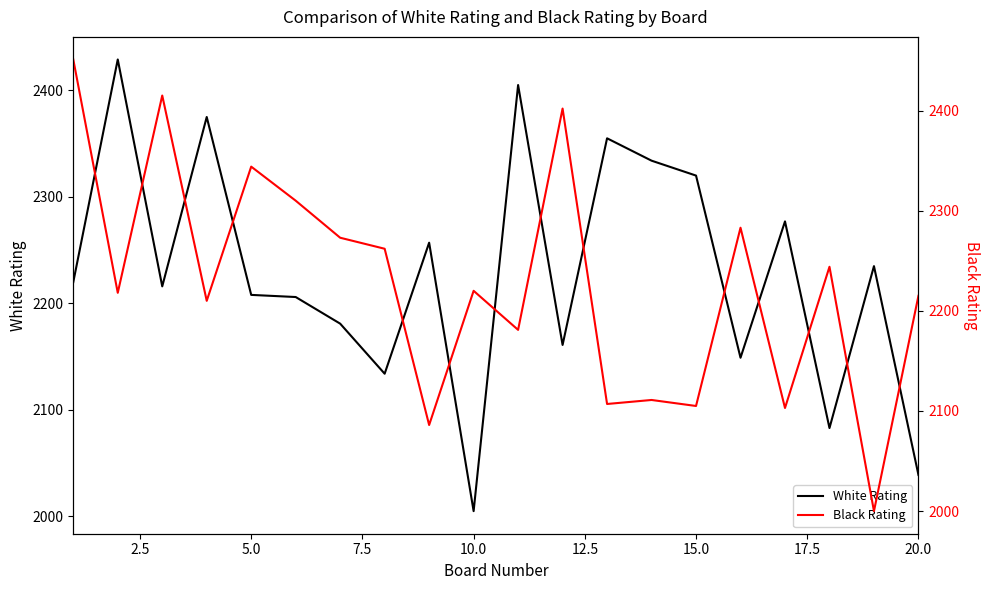

Count the number of data series in this chart.

2